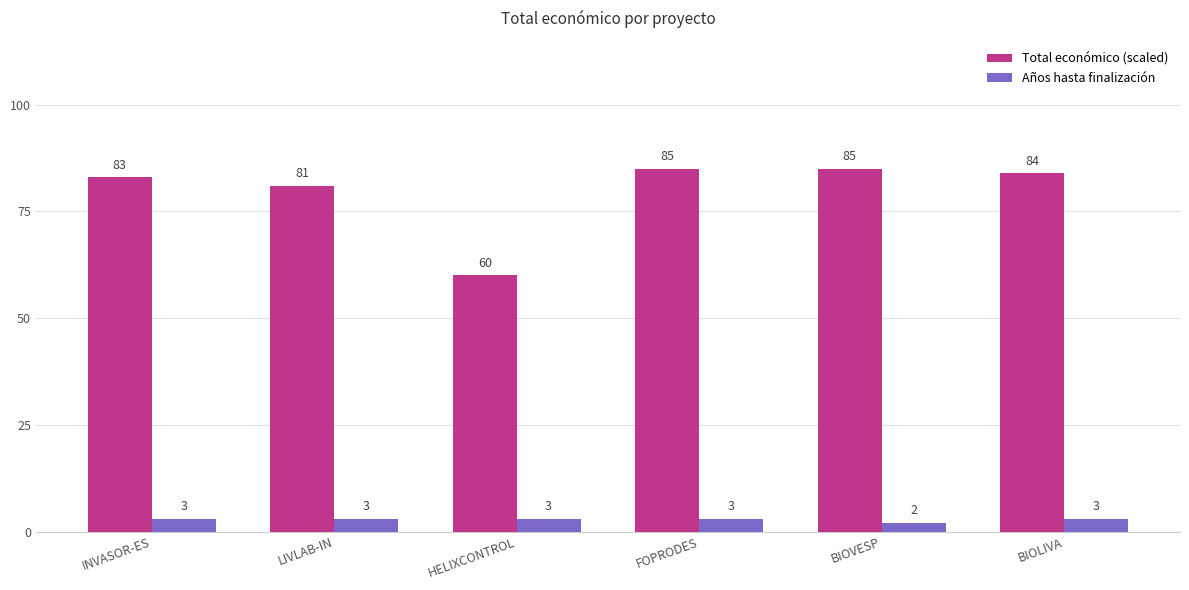

What position from the right is LIVLAB-IN?

5